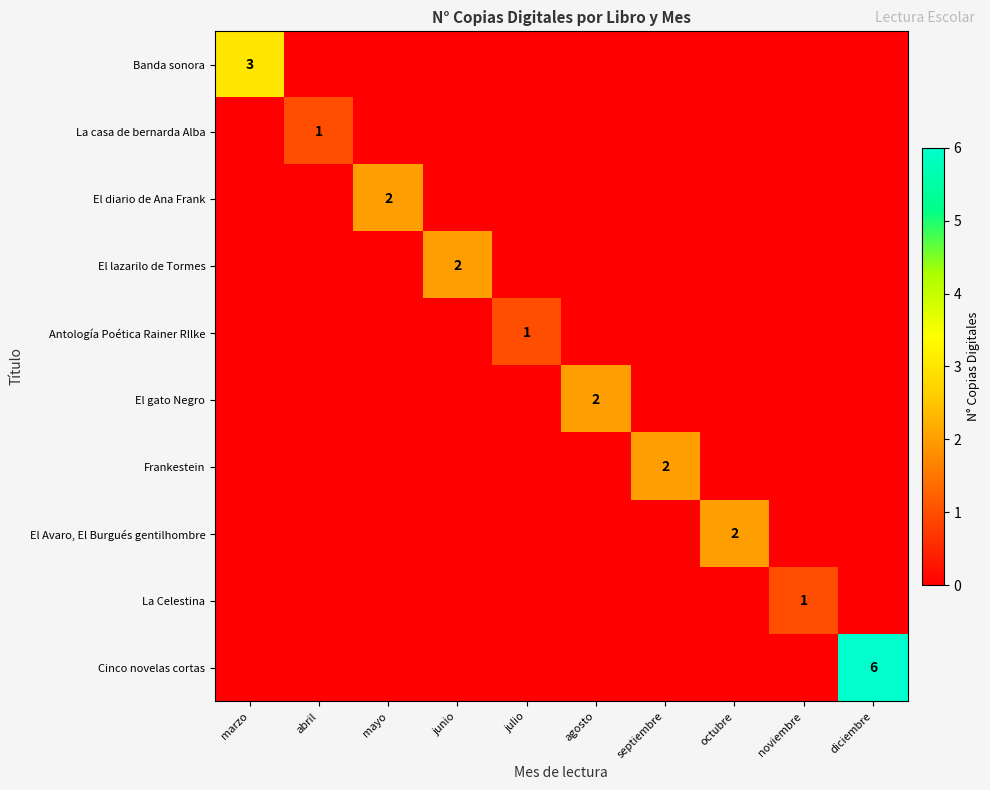

Between julio and noviembre, which is larger?

julio